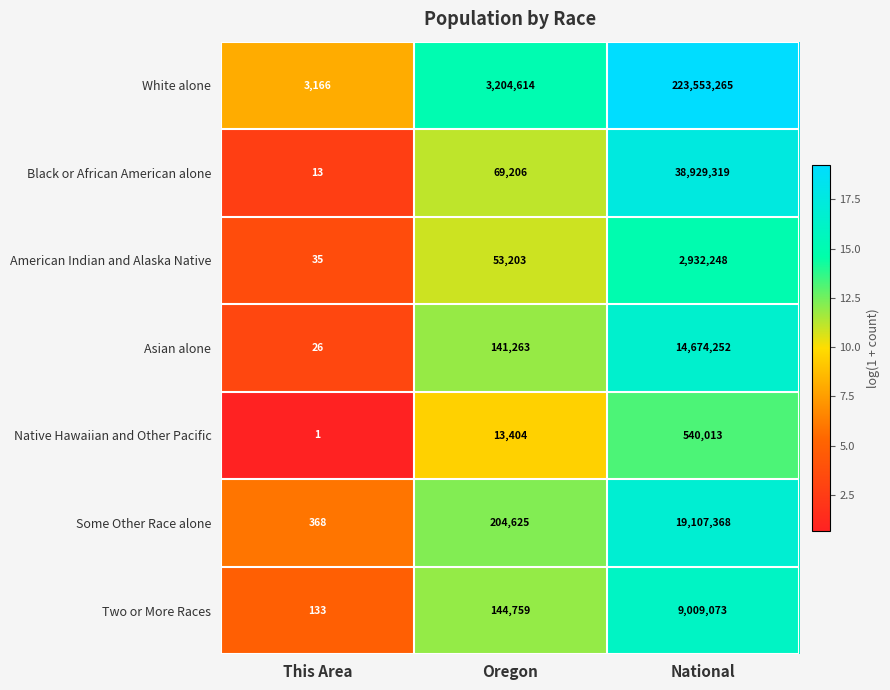

What is the maximum value shown in the chart?

223553265